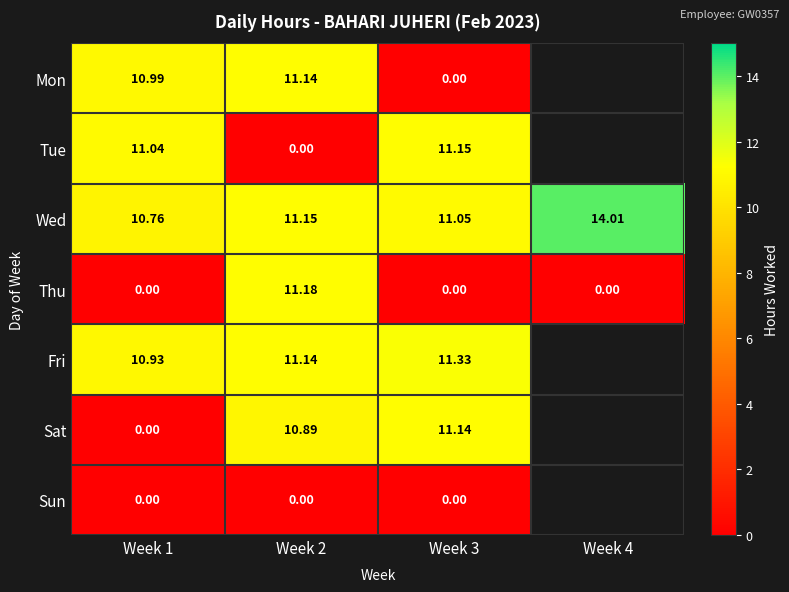

True or false: Tue has a value of 11.0 at Week 1.

True